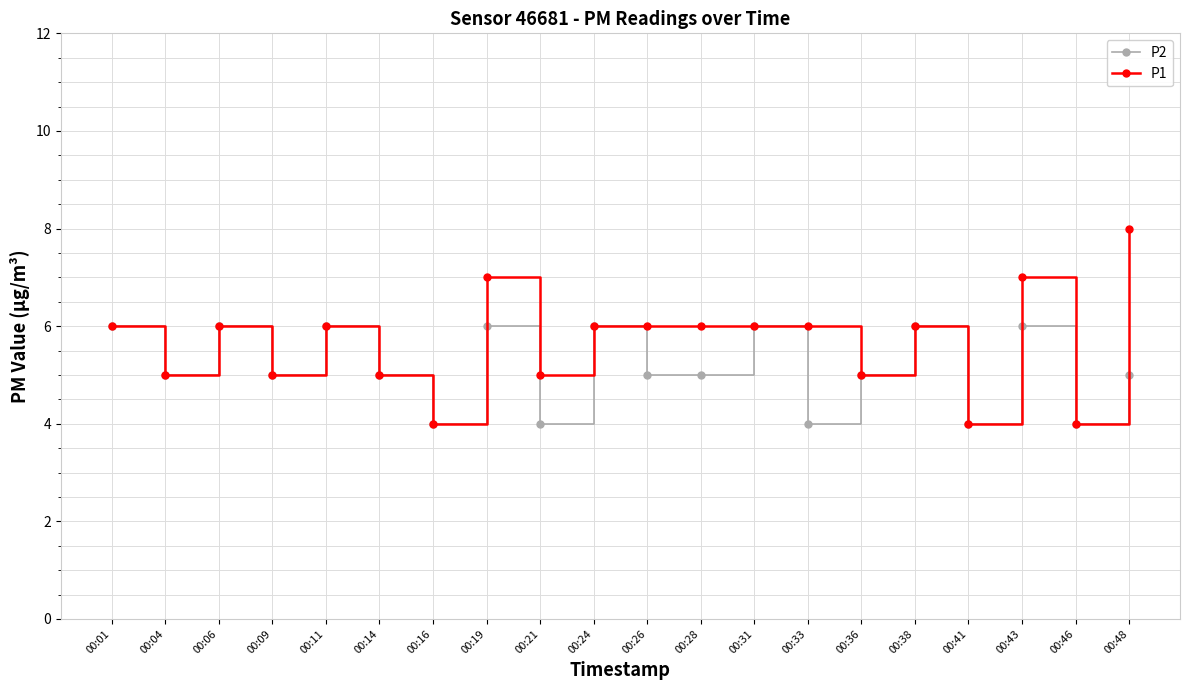

True or false: P2 has more than 1 points higher than both neighbors.

True